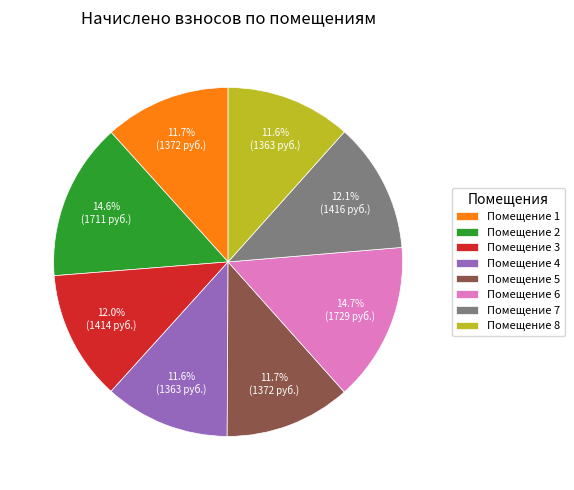

Does Помещение 5 account for over 50% of the chart?

No